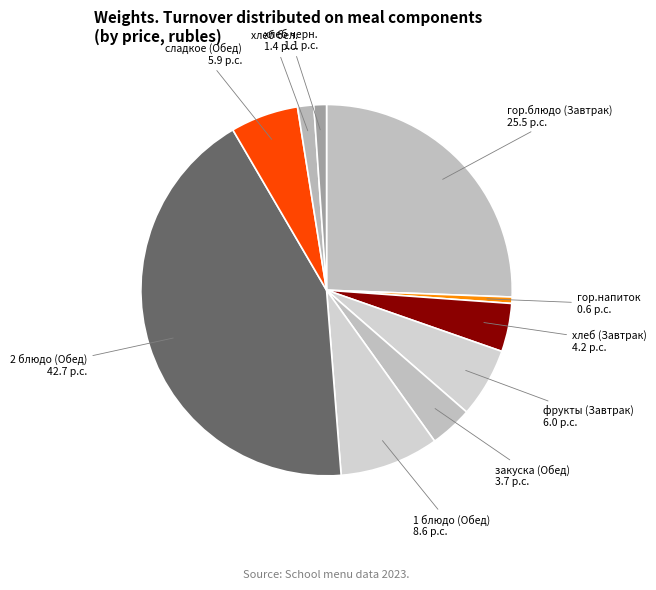

How many segments does this pie chart have?

10